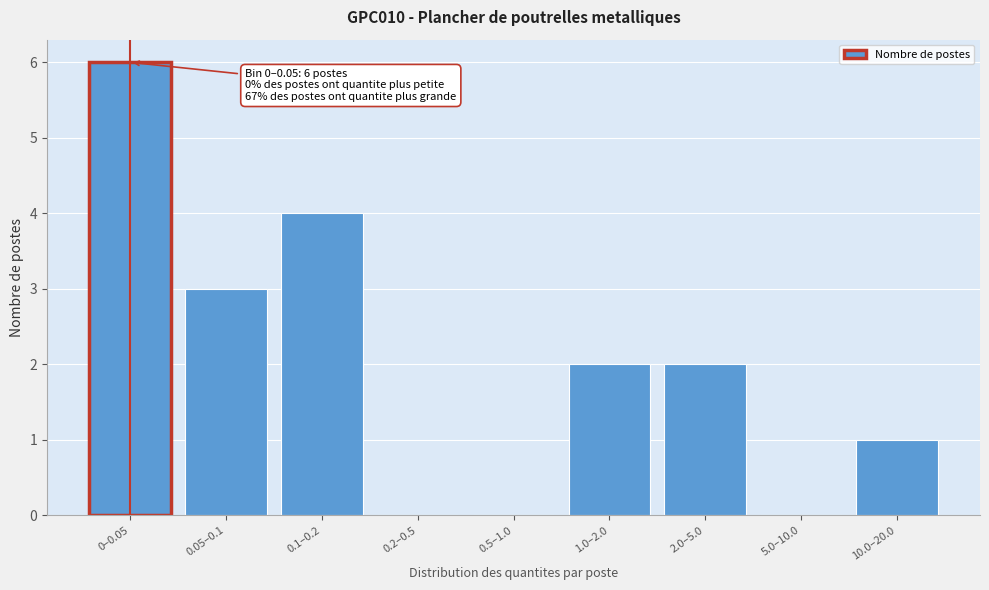

Reading left to right, list all the values displayed in this chart.

0–0.05=6	0.05–0.1=3	0.1–0.2=4	0.2–0.5=0	0.5–1.0=0	1.0–2.0=2	2.0–5.0=2	5.0–10.0=0	10.0–20.0=1